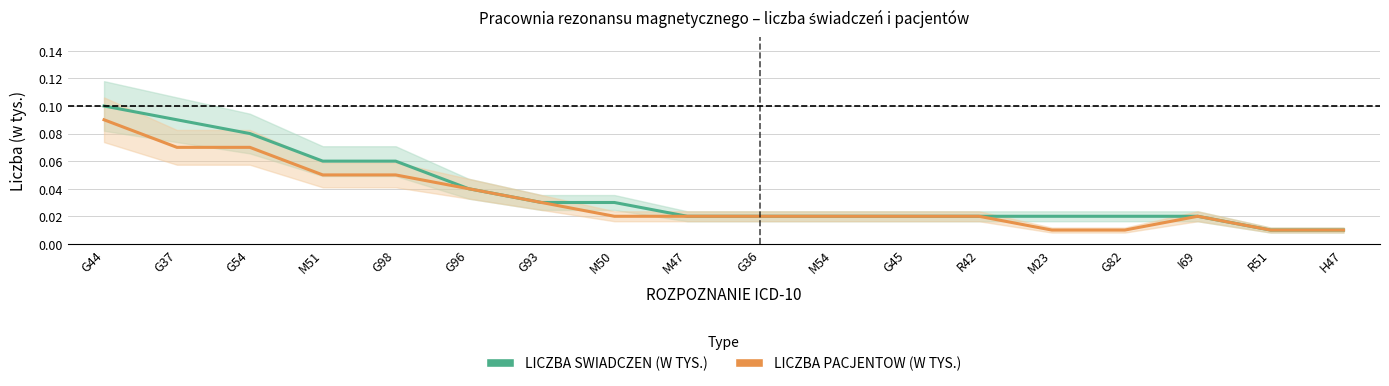

What is the label of the 13th point from the left?

R42